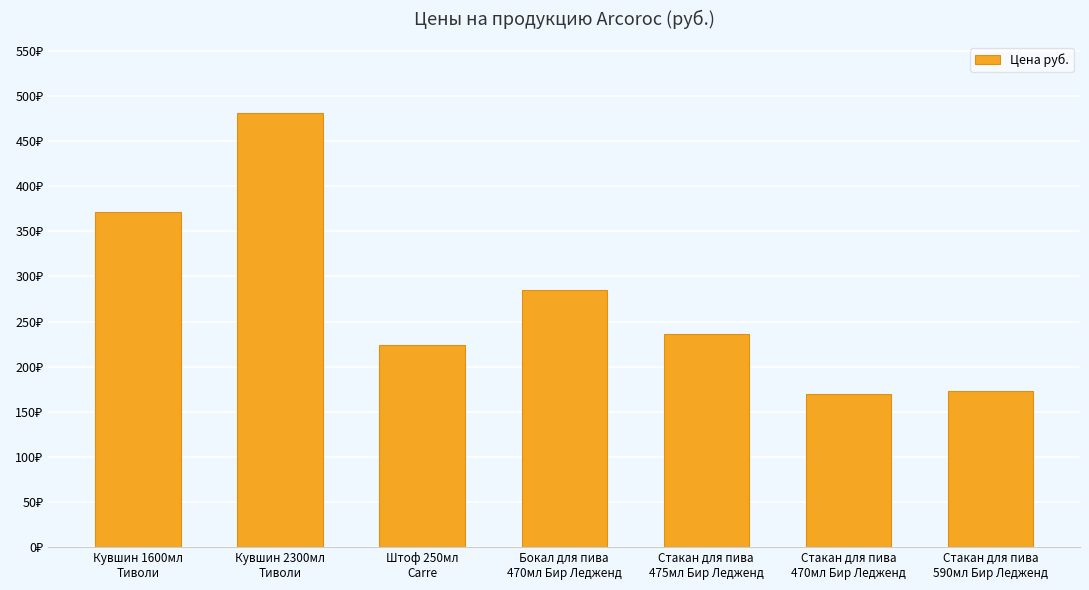

Does the chart contain any negative values?

No